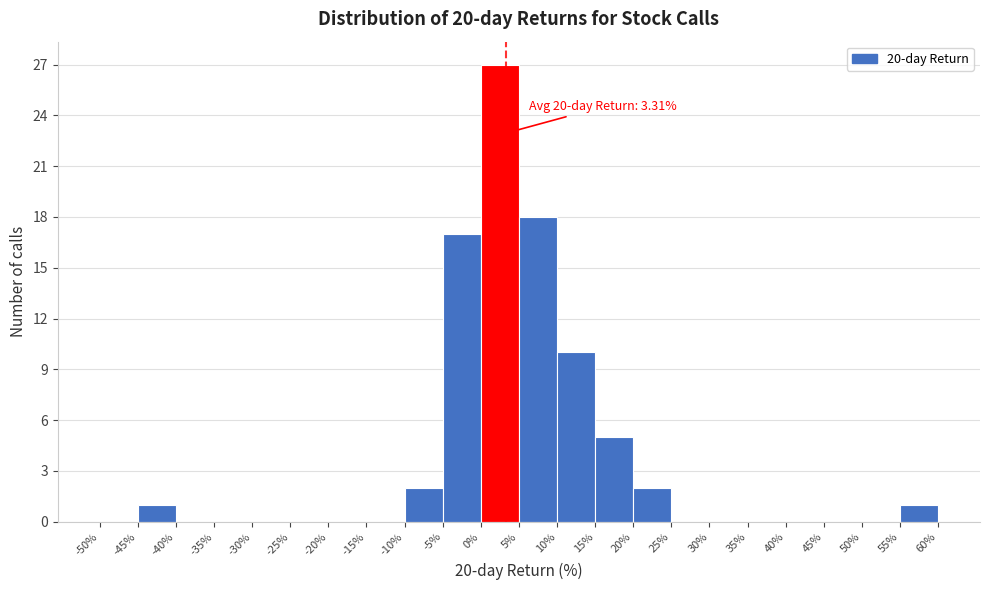

Over which range of the x-axis is the bar tallest?

0% to 5%